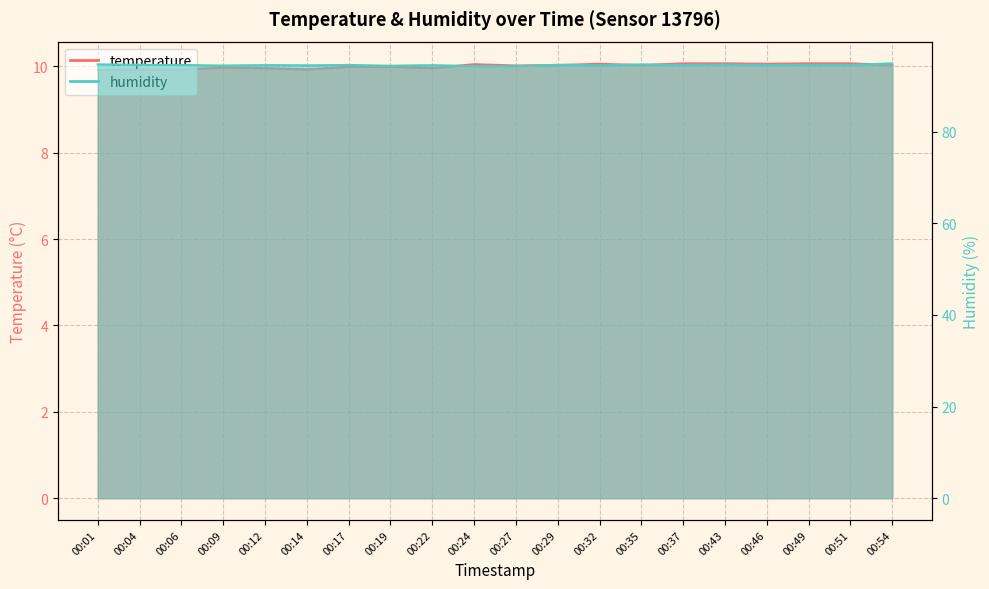

Where does the temperature series first go above 10?

00:24